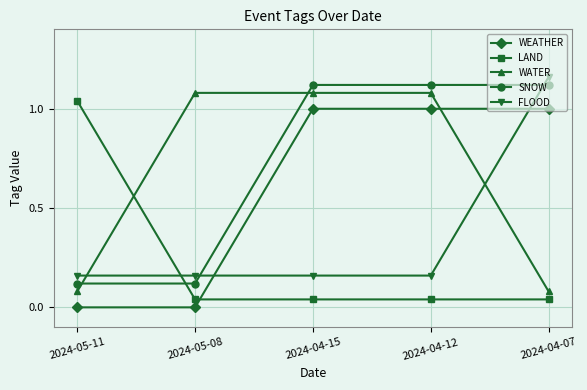

What is the difference between the maximum and minimum values in the WEATHER series?

1.0